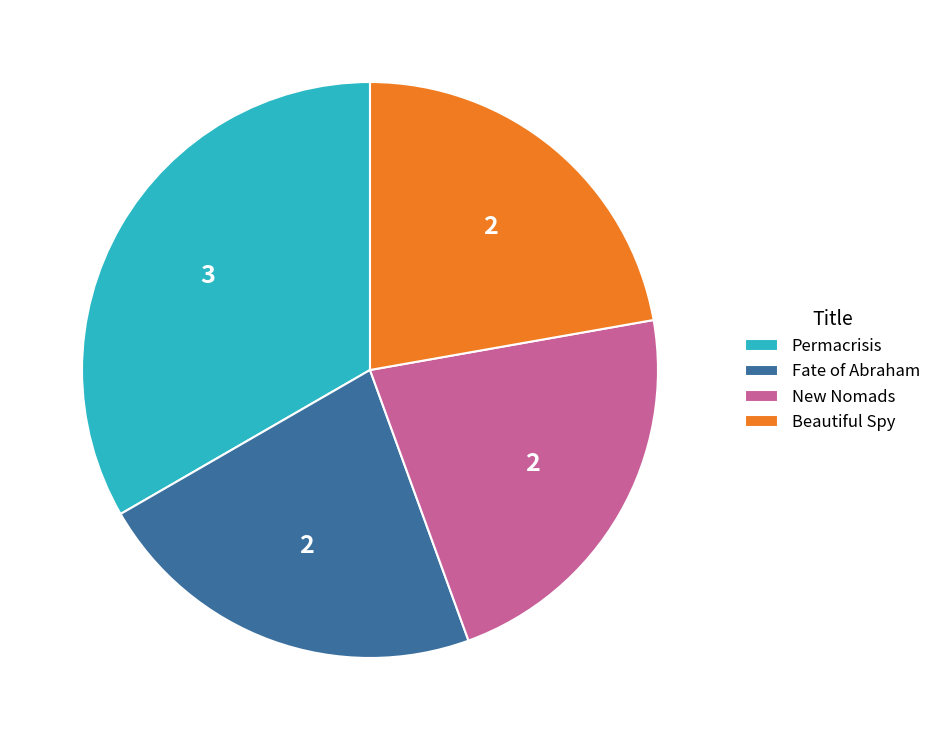

Is the sum of Permacrisis and Beautiful Spy greater than half?

Yes